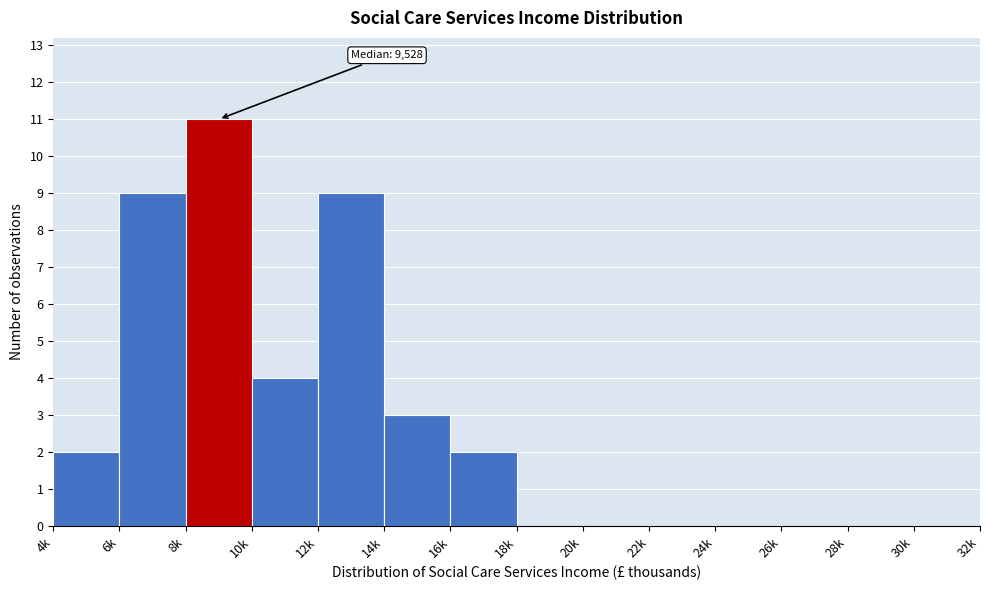

Reading left to right, list all the values displayed in this chart.

4k=2	6k=9	8k=11	10k=4	12k=9	14k=3	16k=2	18k=0	20k=0	22k=0	24k=0	26k=0	28k=0	30k=0